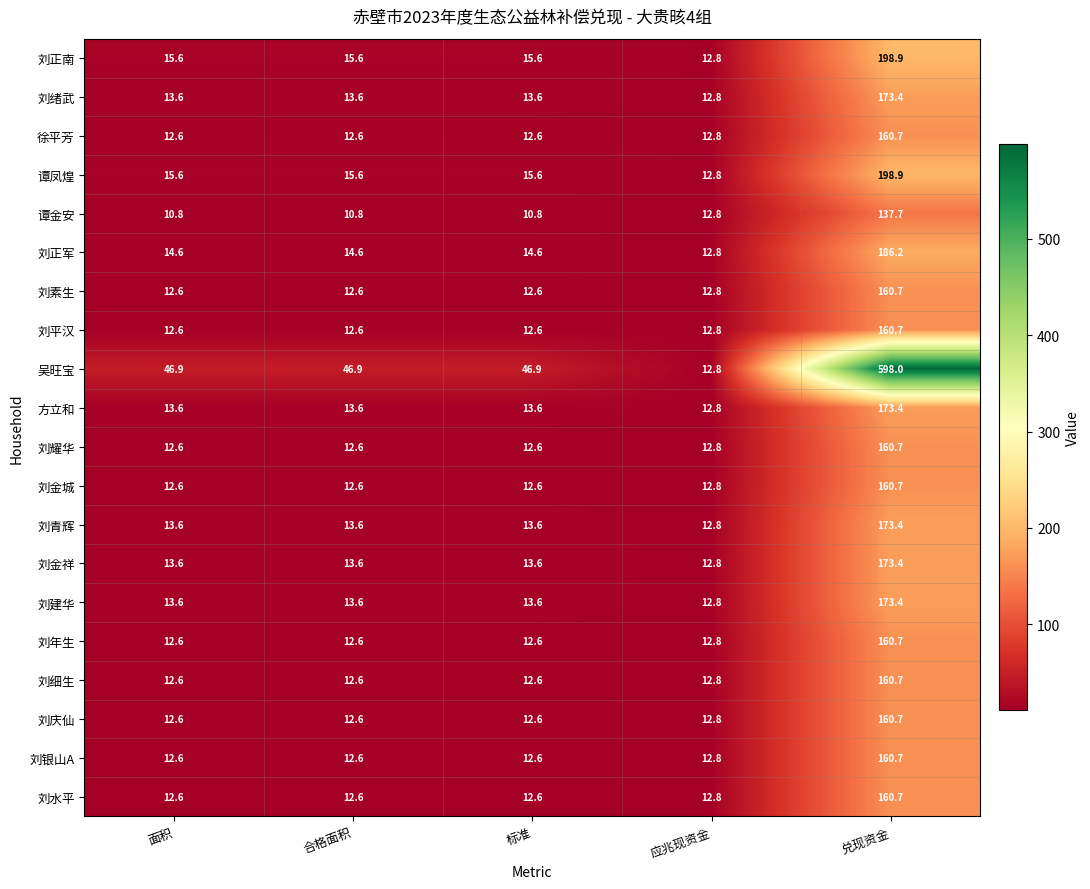

The 刘平汉 series shows 160.7 at 兑现资金. True or false?

True